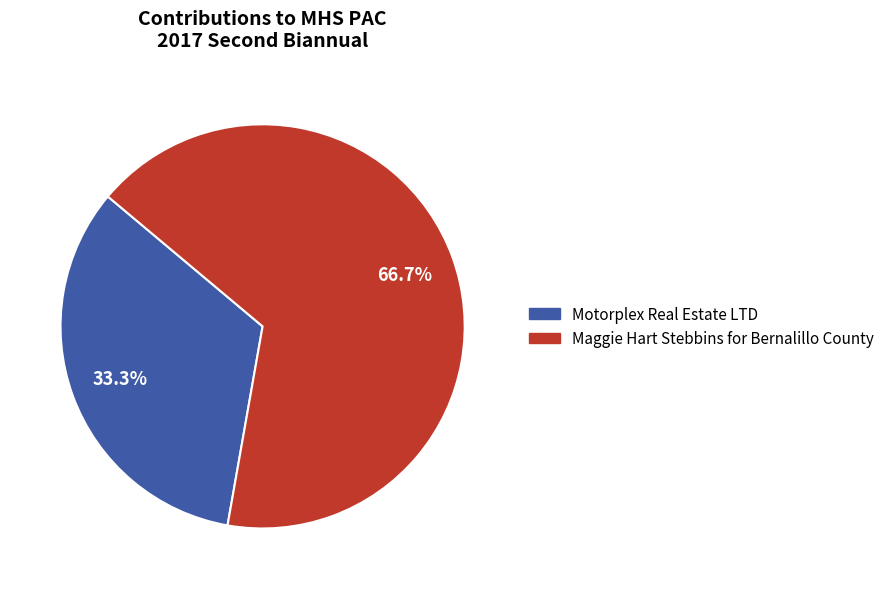

What is the smallest slice in the pie chart?

Motorplex Real Estate LTD